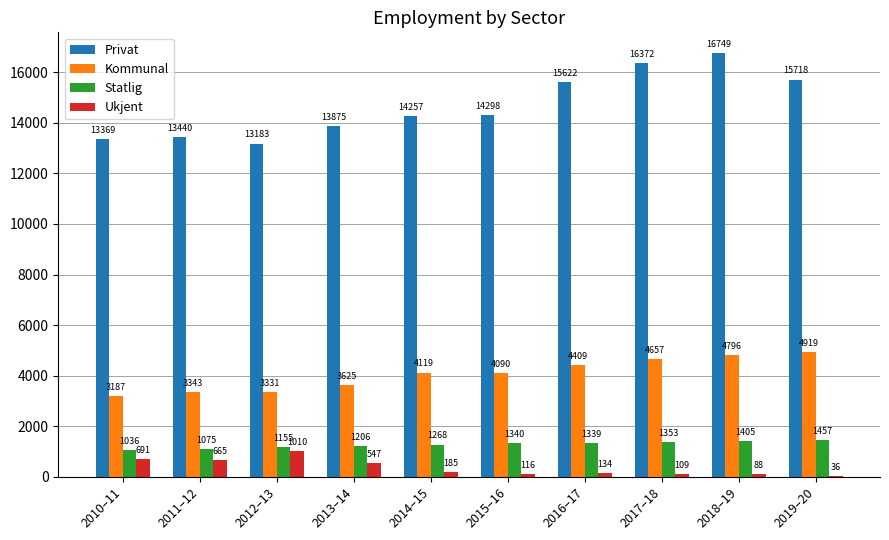

Which series has the largest range (max minus min)?

Privat